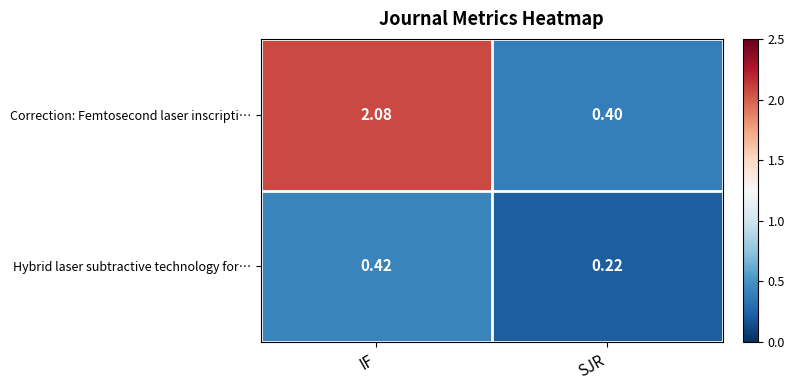

Between IF and SJR, which series saw the biggest shift?

Correction: Femtosecond laser inscripti…